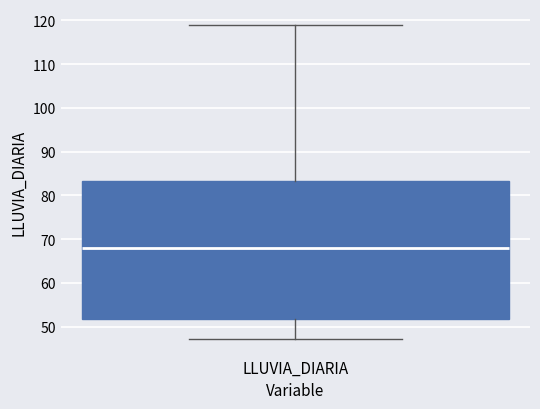

Read this box plot against the y-axis: the position of the median line, the range covered by the box, and the ends of both whiskers. The values are not printed on the chart, so give them approximately, as read against the axis.

median 68, box 52 to 83, whiskers 47 to 119